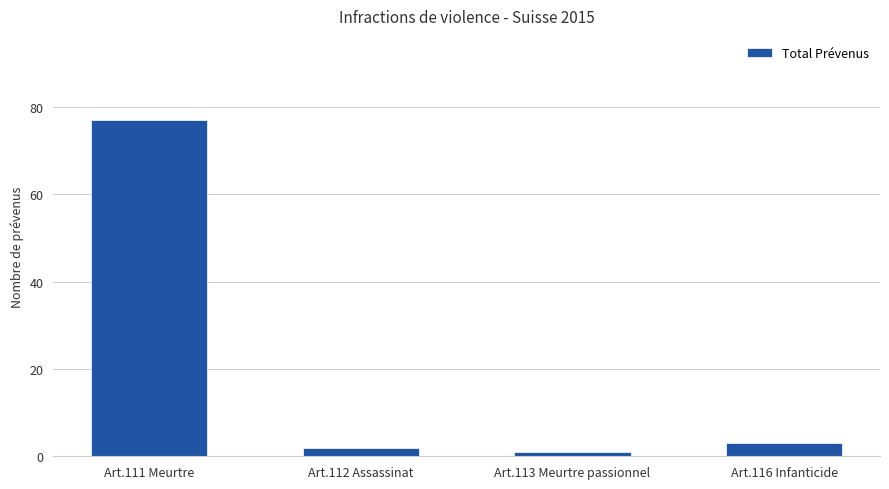

Reading right to left, what are all the values shown in this chart?

Art.116 Infanticide=3	Art.113 Meurtre passionnel=1	Art.112 Assassinat=2	Art.111 Meurtre=77